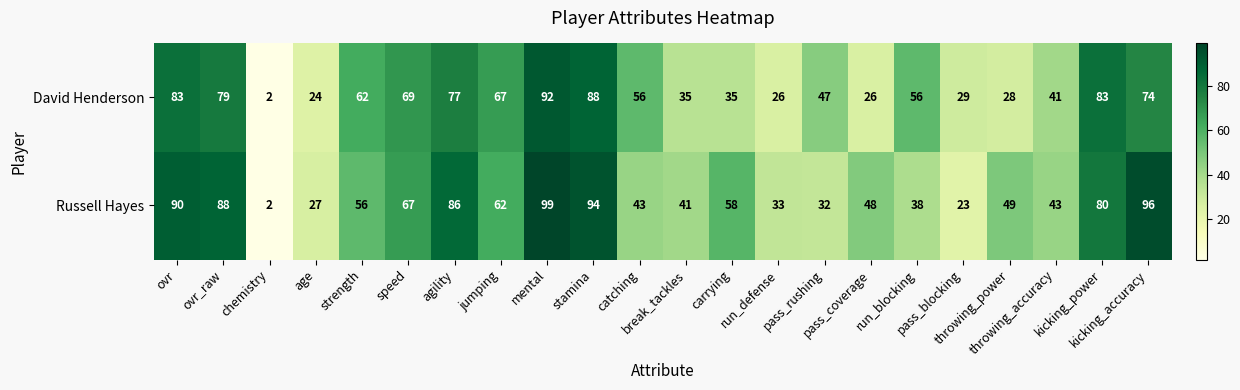

What is the difference between the second highest and minimum values in the David Henderson series?

86